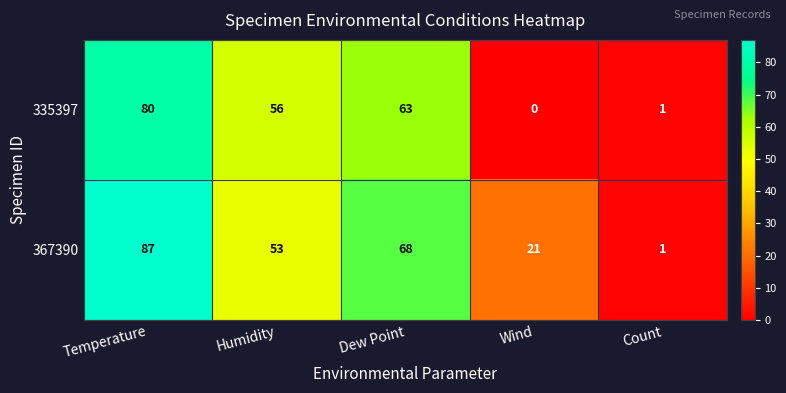

Which label corresponds to the largest value in the chart?

Temperature